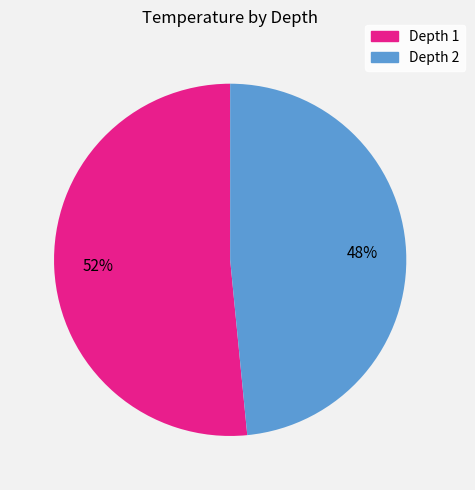

Does Depth 1 account for over 50% of the chart?

Yes